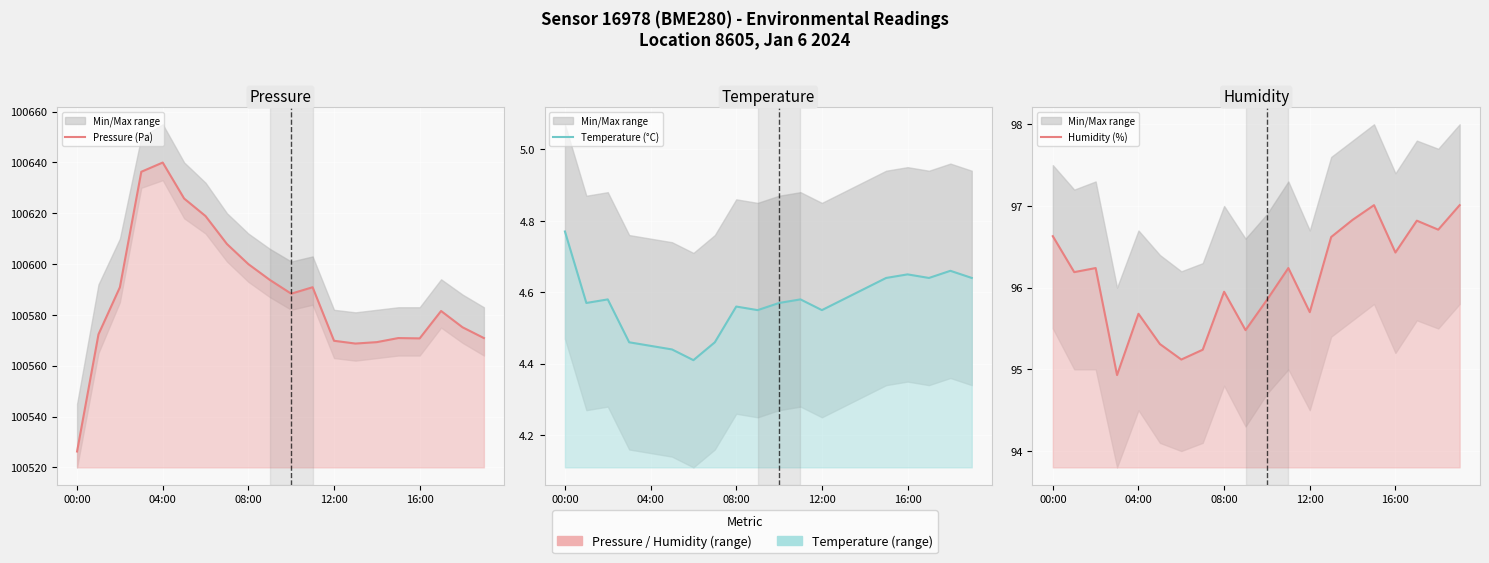

What is the value of the Temperature (°C) point at the 8th from the left?

4.5